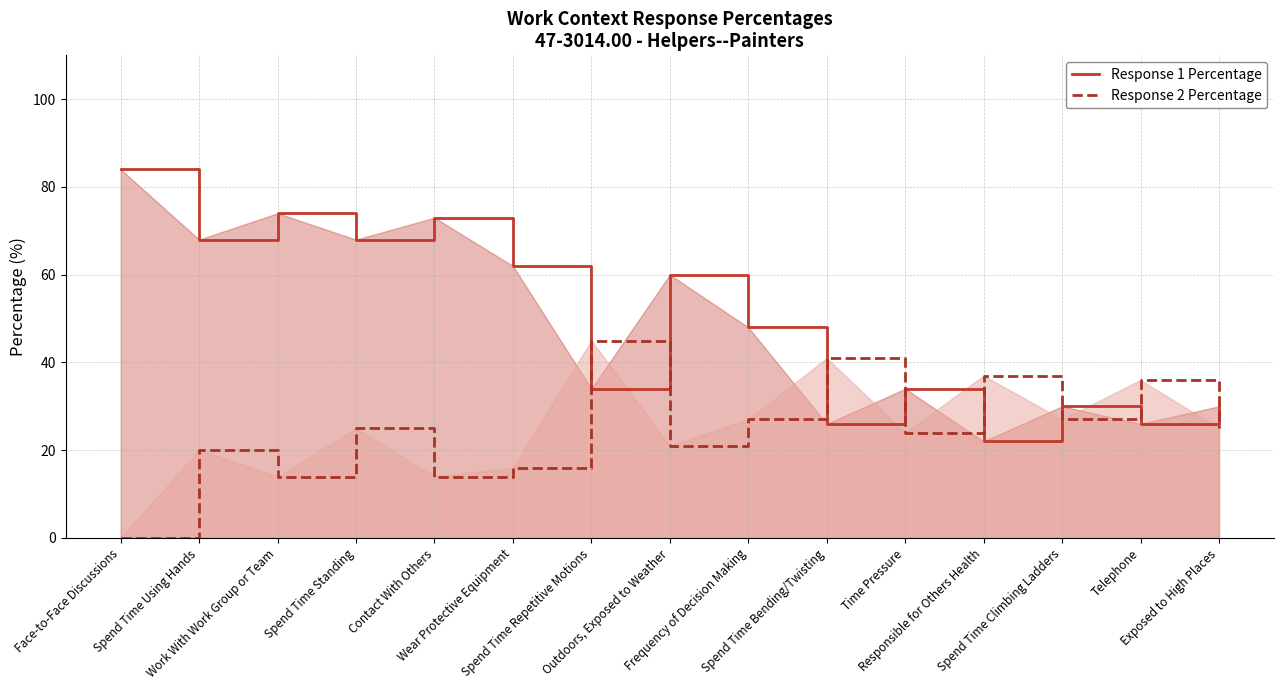

What position from the right is Work With Work Group or Team?

13